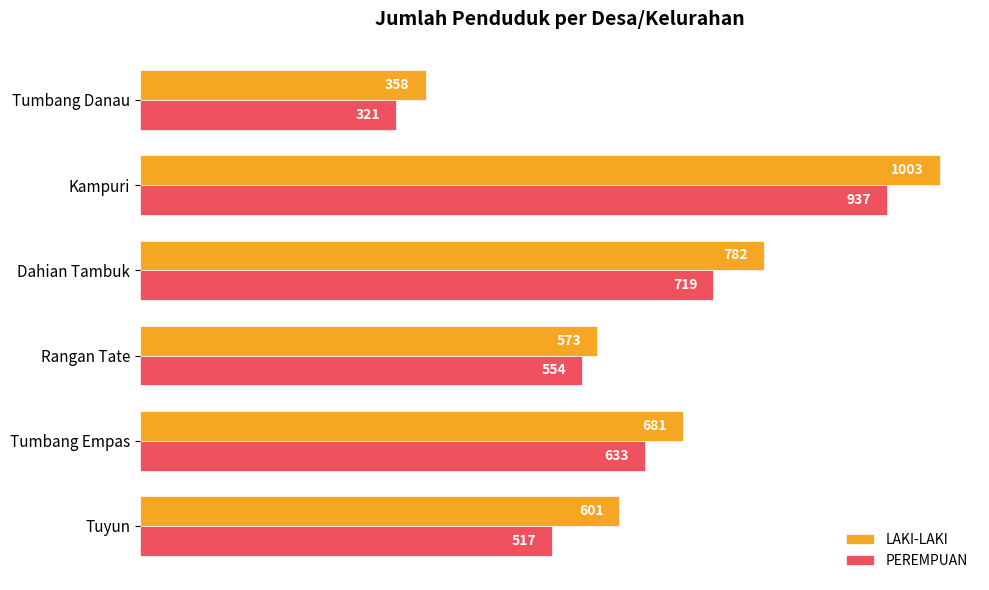

The PEREMPUAN series shows 321 at Tumbang Danau. True or false?

True